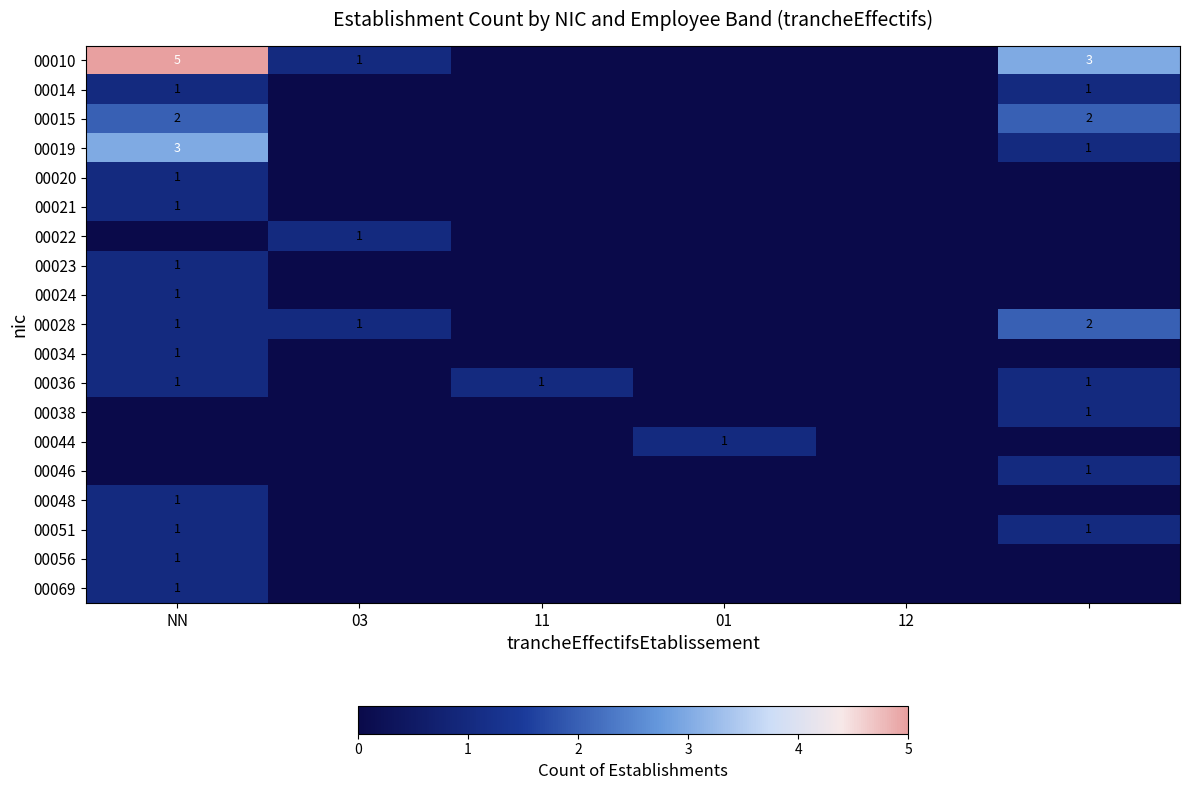

The 00036 series shows 0 at NN. True or false?

False